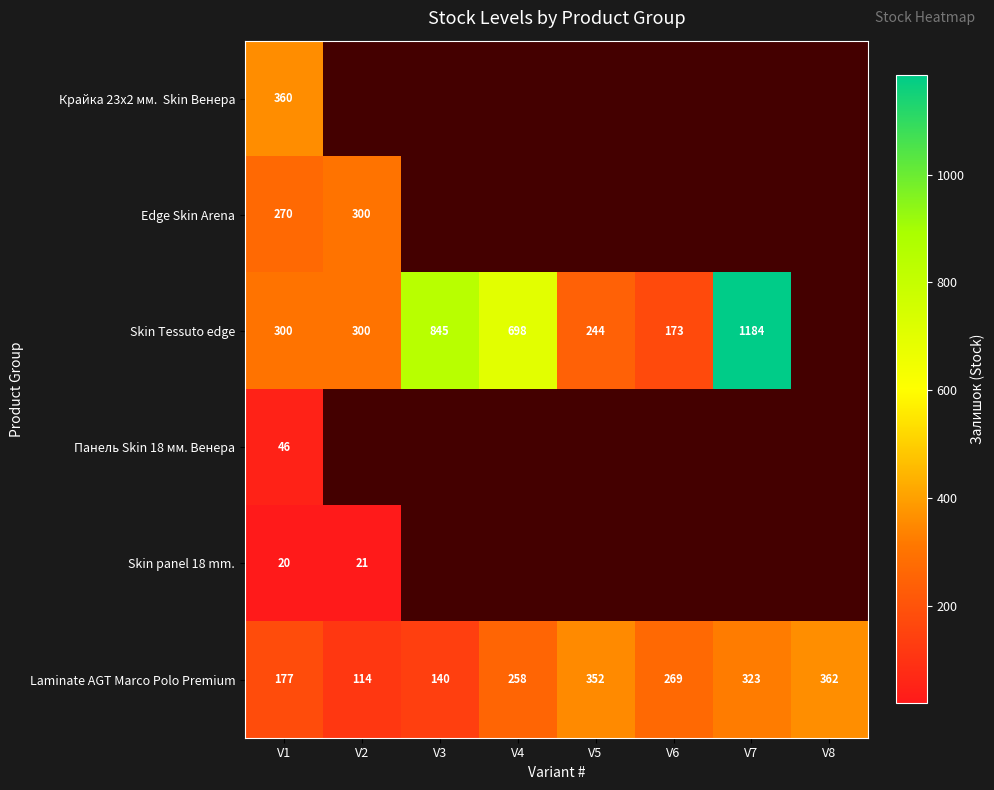

What is the maximum value for Laminate AGT Marco Polo Premium?

362